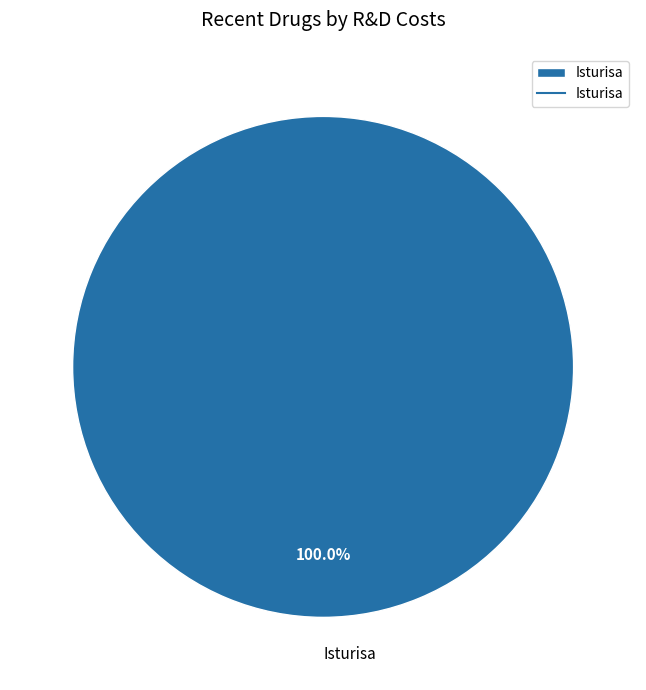

Rank the categories by value from lowest to highest.

Isturisa